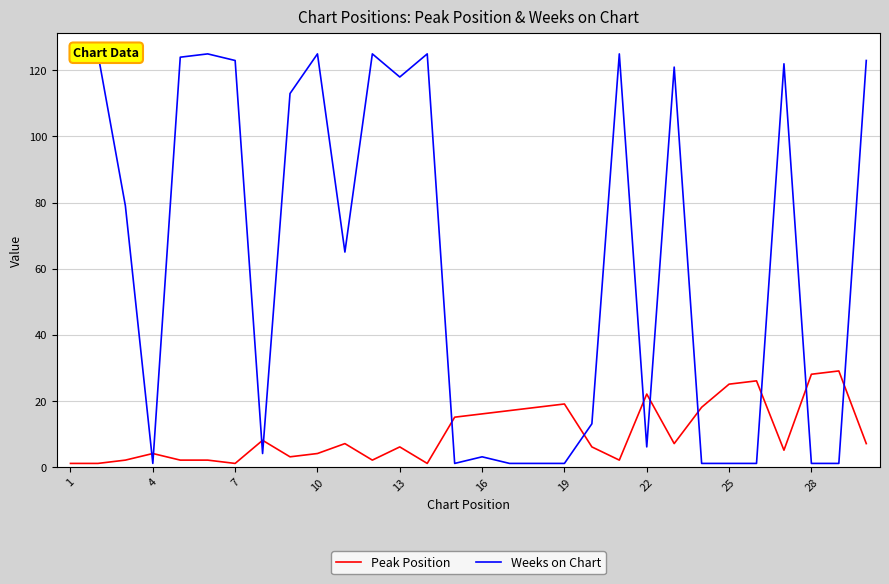

Which series has the largest range (max minus min)?

Weeks on Chart